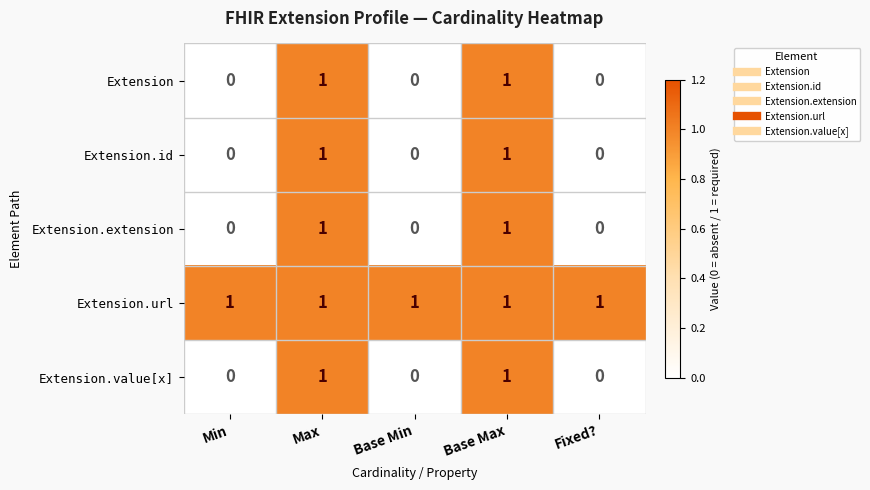

Count the Extension.extension values in the range 0 to 1.

5